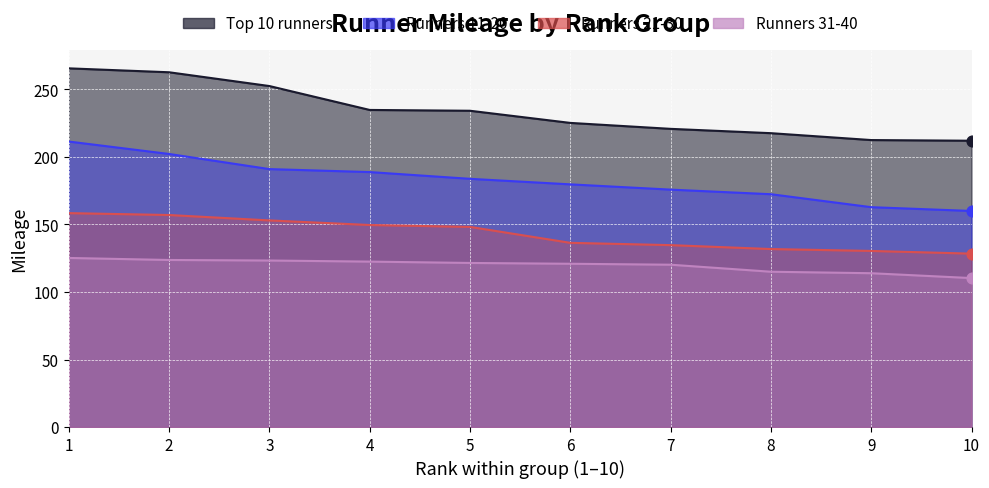

At which category is the sum across all series the highest?

1